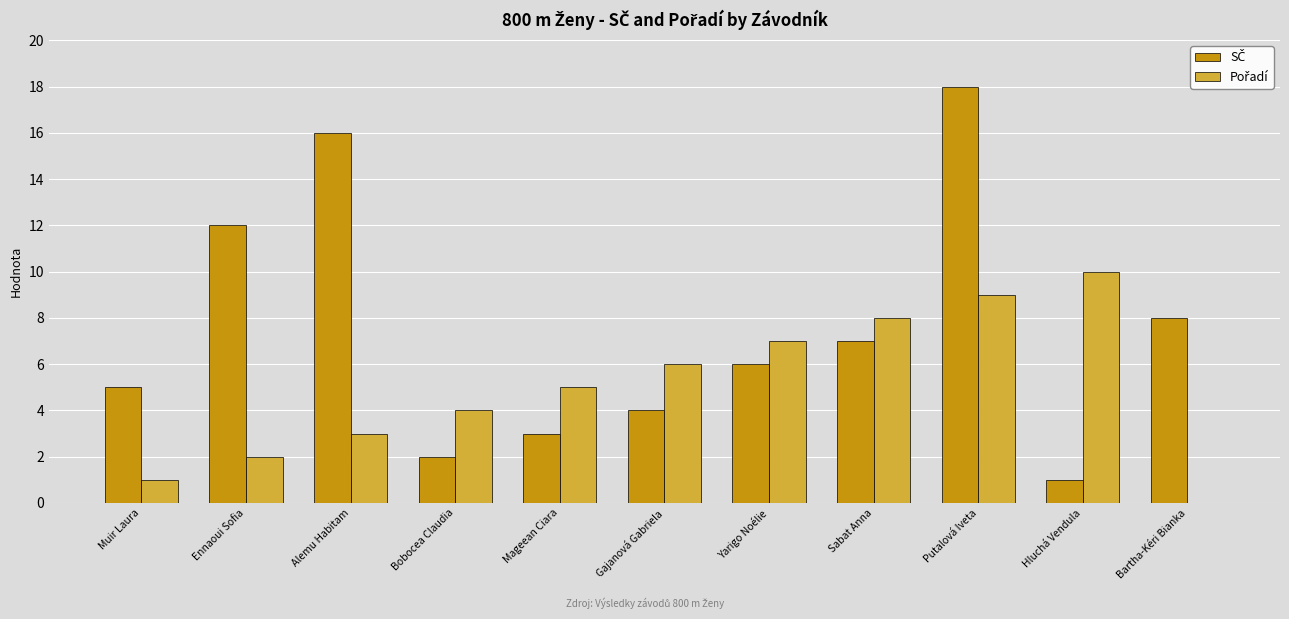

At which category is the sum across all series the highest?

Putalová Iveta